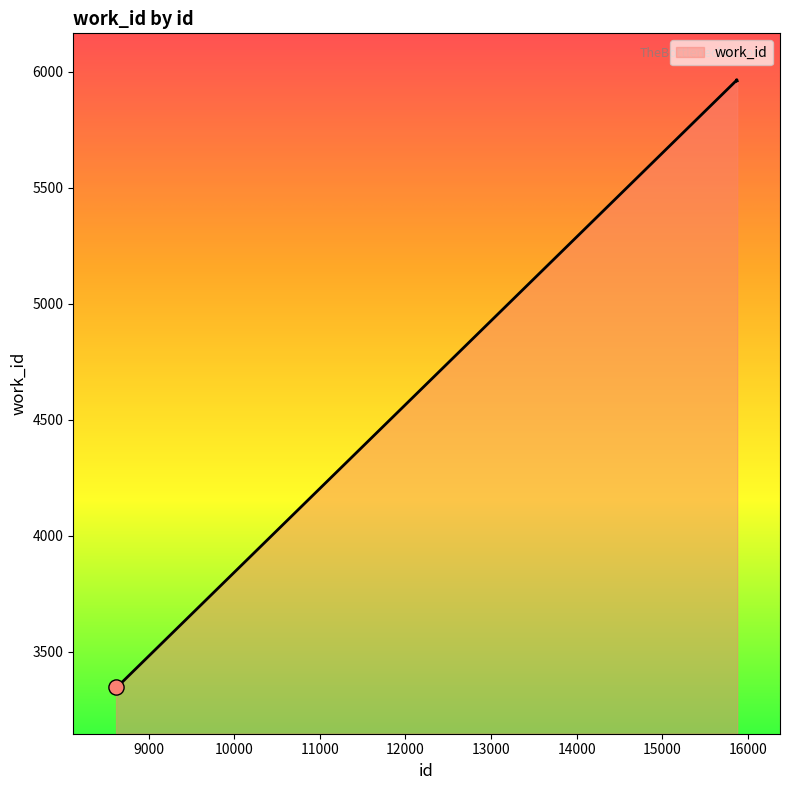

What is the difference between the maximum and minimum values?

2619